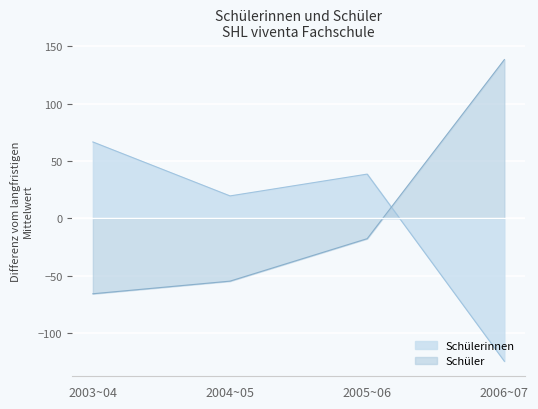

Count the number of data series in this chart.

2